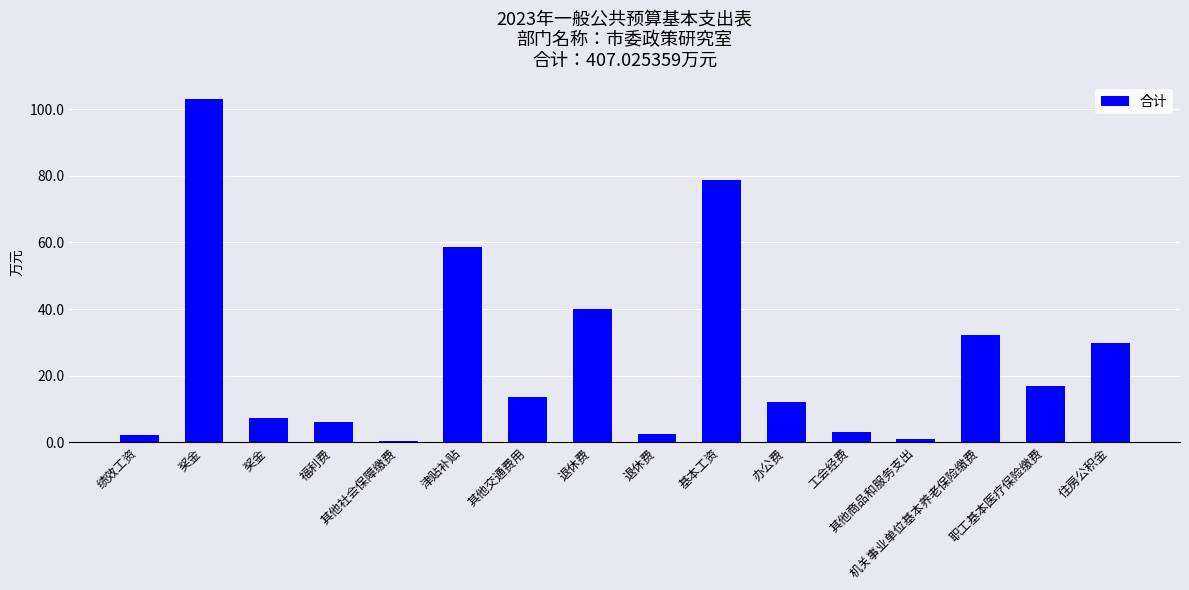

How many data points does each series have?

16